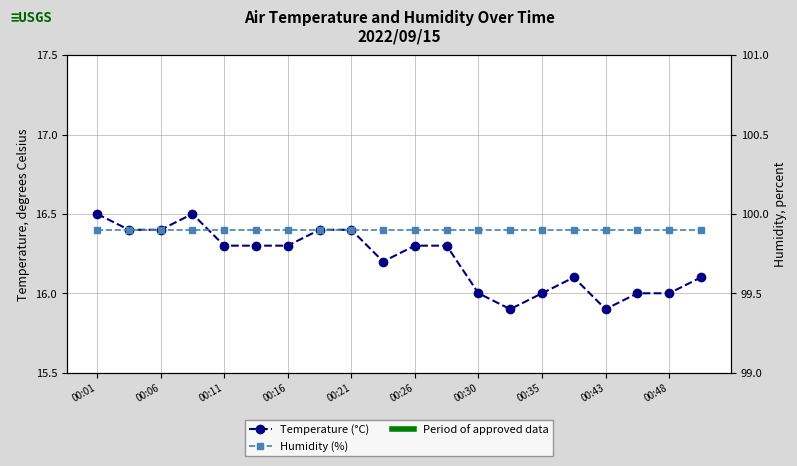

What are all the series names shown in the legend?

Temperature (°C), Humidity (%)